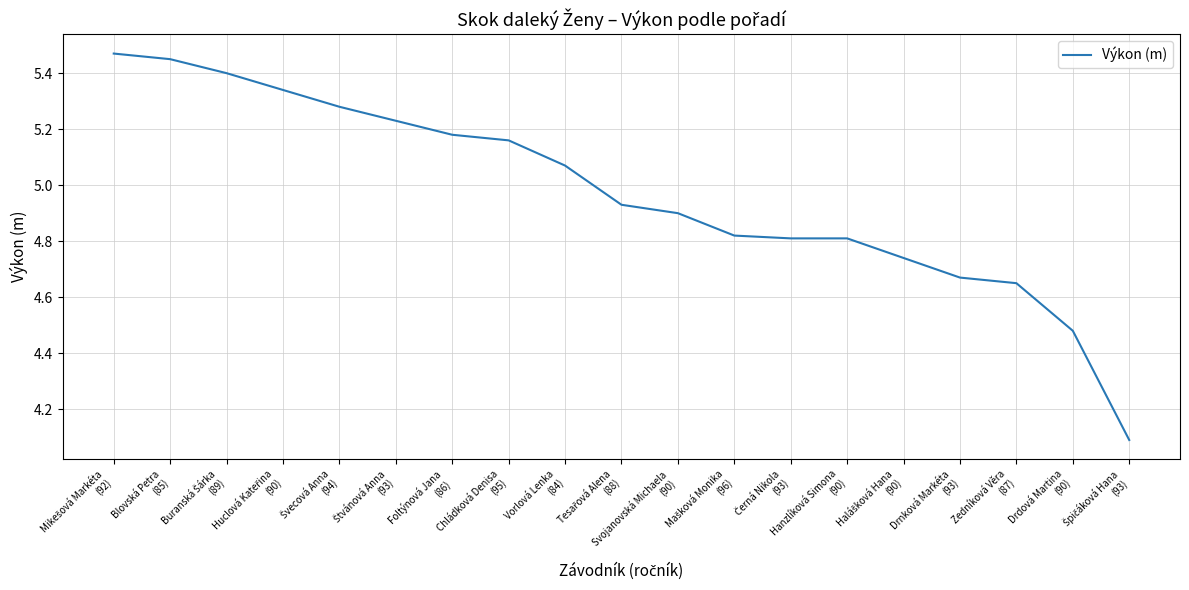

What is the smallest value displayed?

4.1